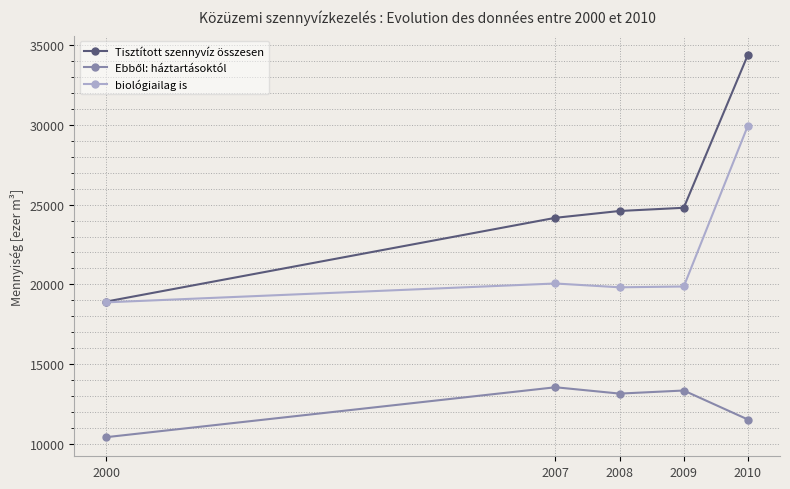

Where does the Tisztított szennyvíz összesen series first go above 24601?

2008